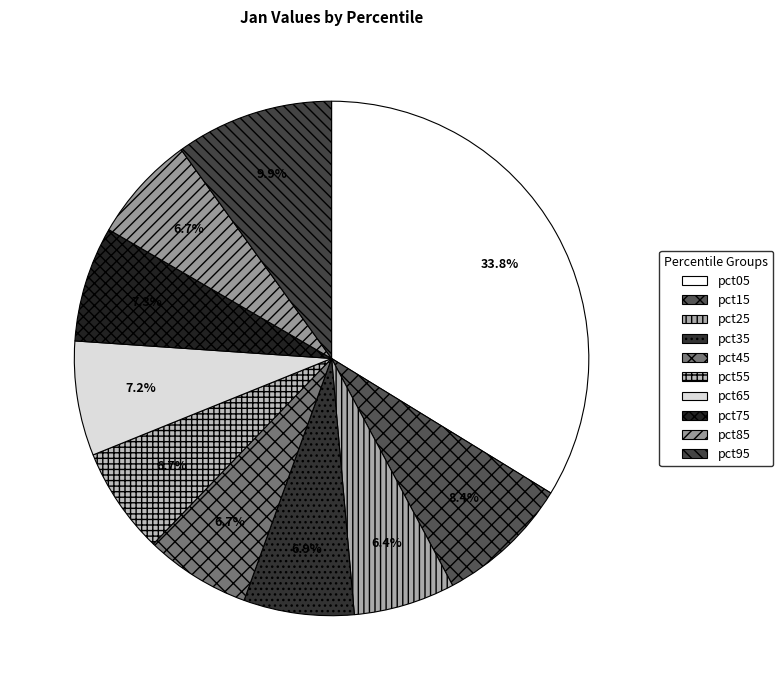

Is it true that pct55 is 7% of the pie?

True